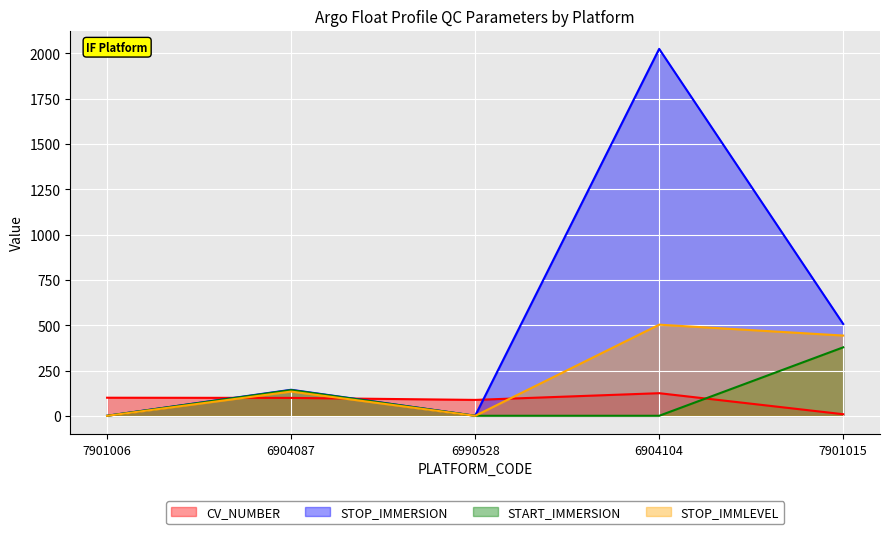

In START_IMMERSION, how many points are higher than both neighbors (excluding endpoints)?

1